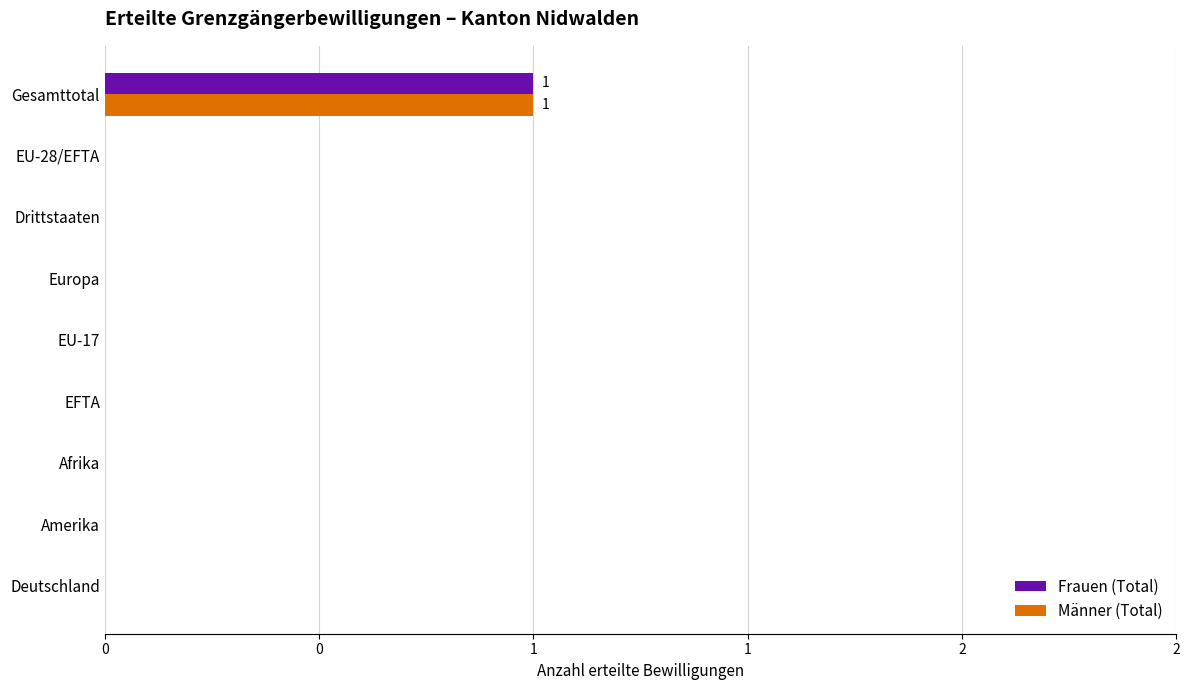

Reading right to left, what are all the values shown in this chart?

Frauen (Total): 0	0	0	0	0	0	0	0	1
Männer (Total): 0	0	0	0	0	0	0	0	1